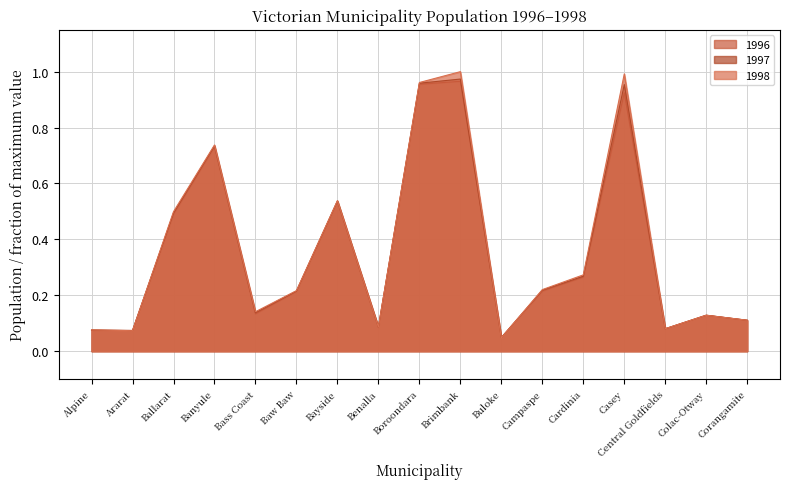

How many lines are shown in the chart?

3